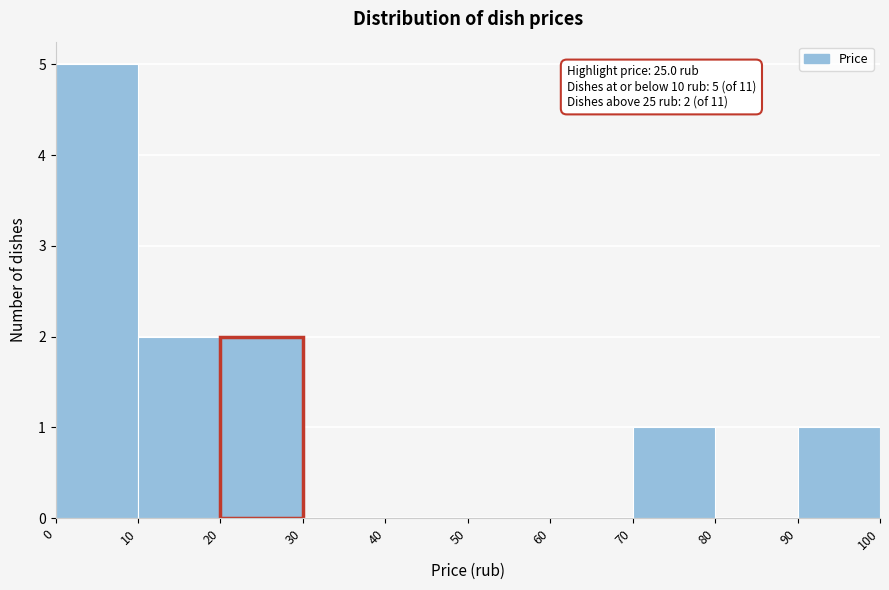

Which range on the x-axis has the tallest bar?

0 to 10